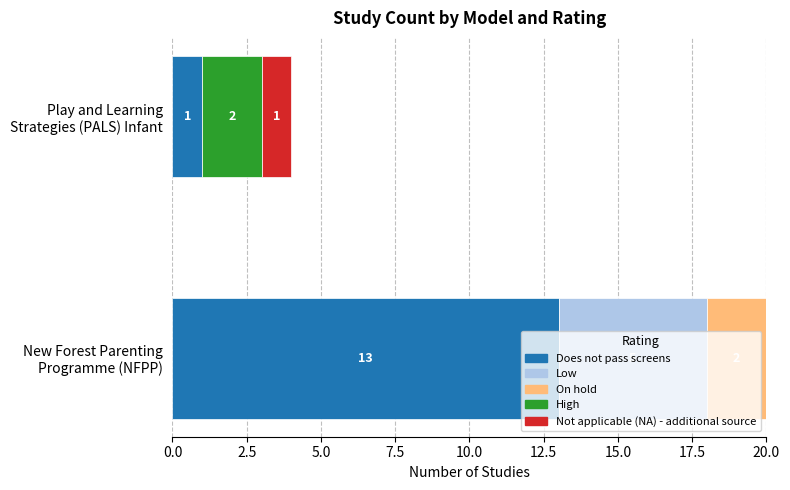

What are all the series names shown in the legend?

Does not pass screens, Low, On hold, High, Not applicable (NA) - additional source